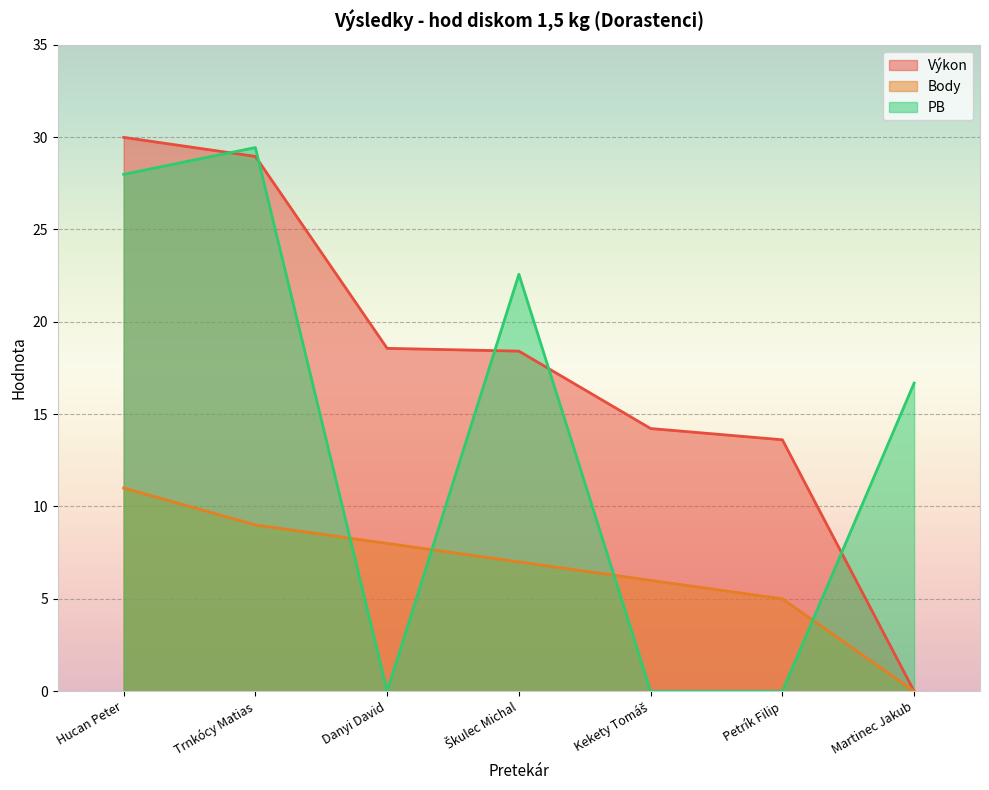

At how many categories does at least one series exceed 9?

7